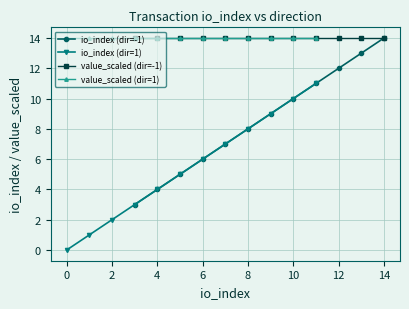

What is the value of the io_index (dir=1) point at the 5th from the left?

4